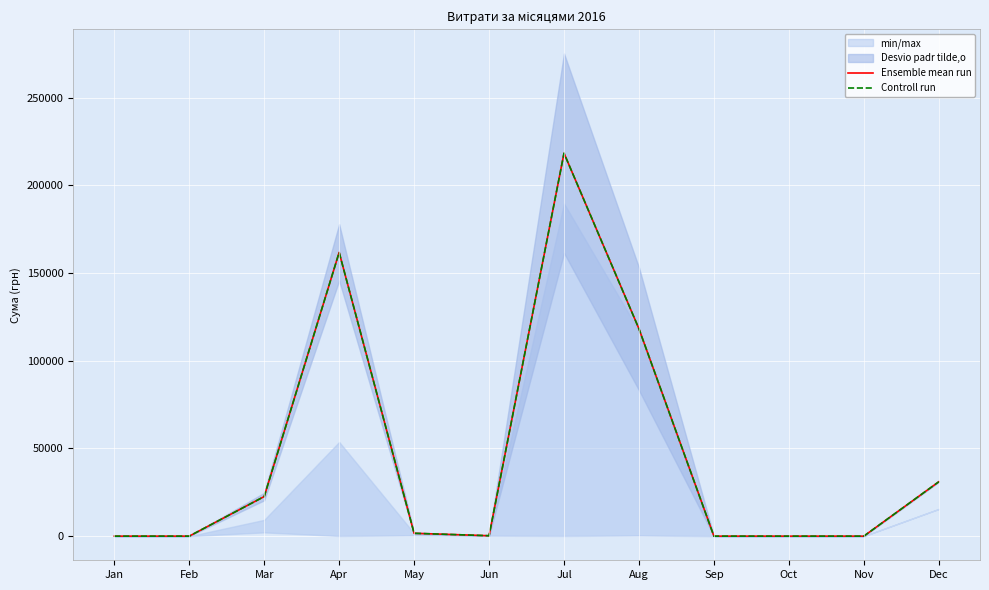

What is the difference between the maximum and minimum values in the Ensemble mean run series?

218404.0